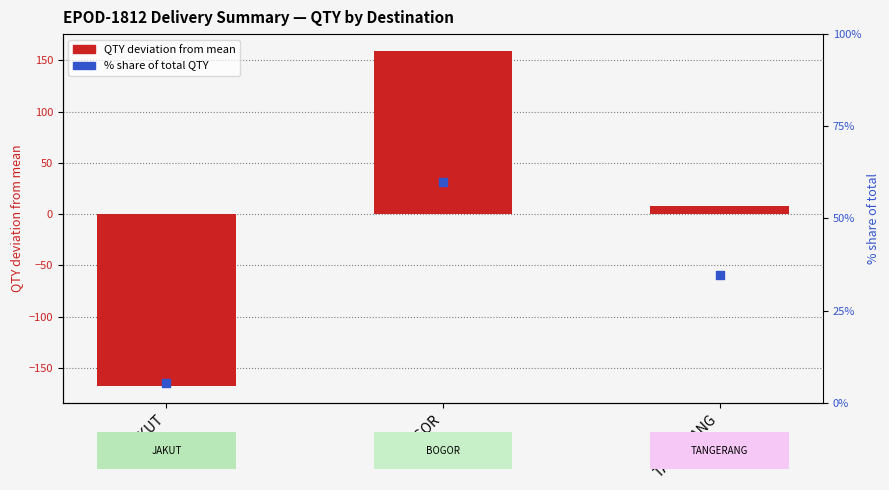

At how many categories does at least one series exceed -103?

3